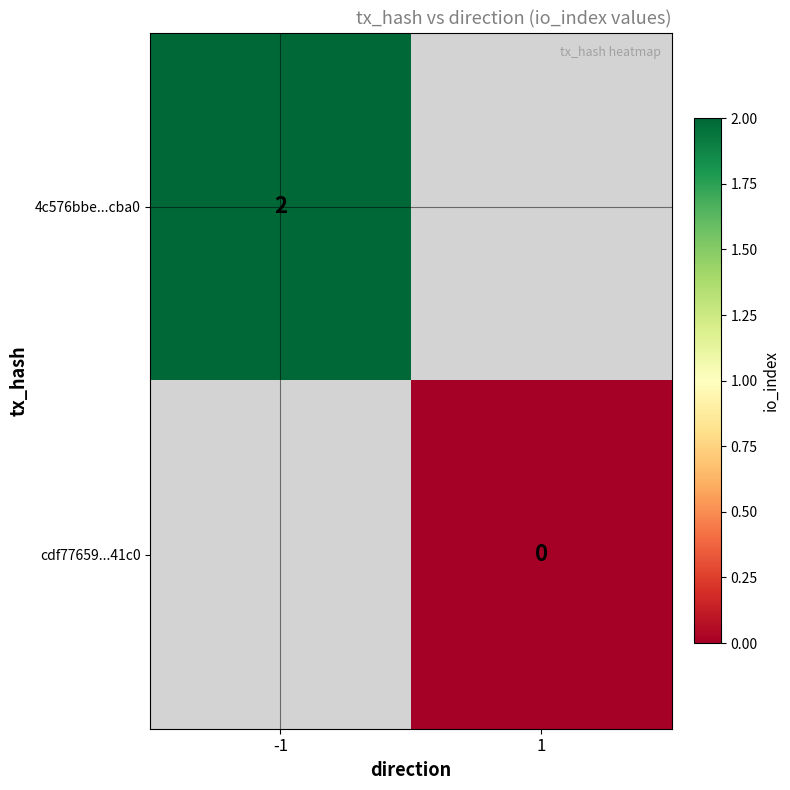

Which category has the lowest value in the cdf77659...41c0 series?

-1